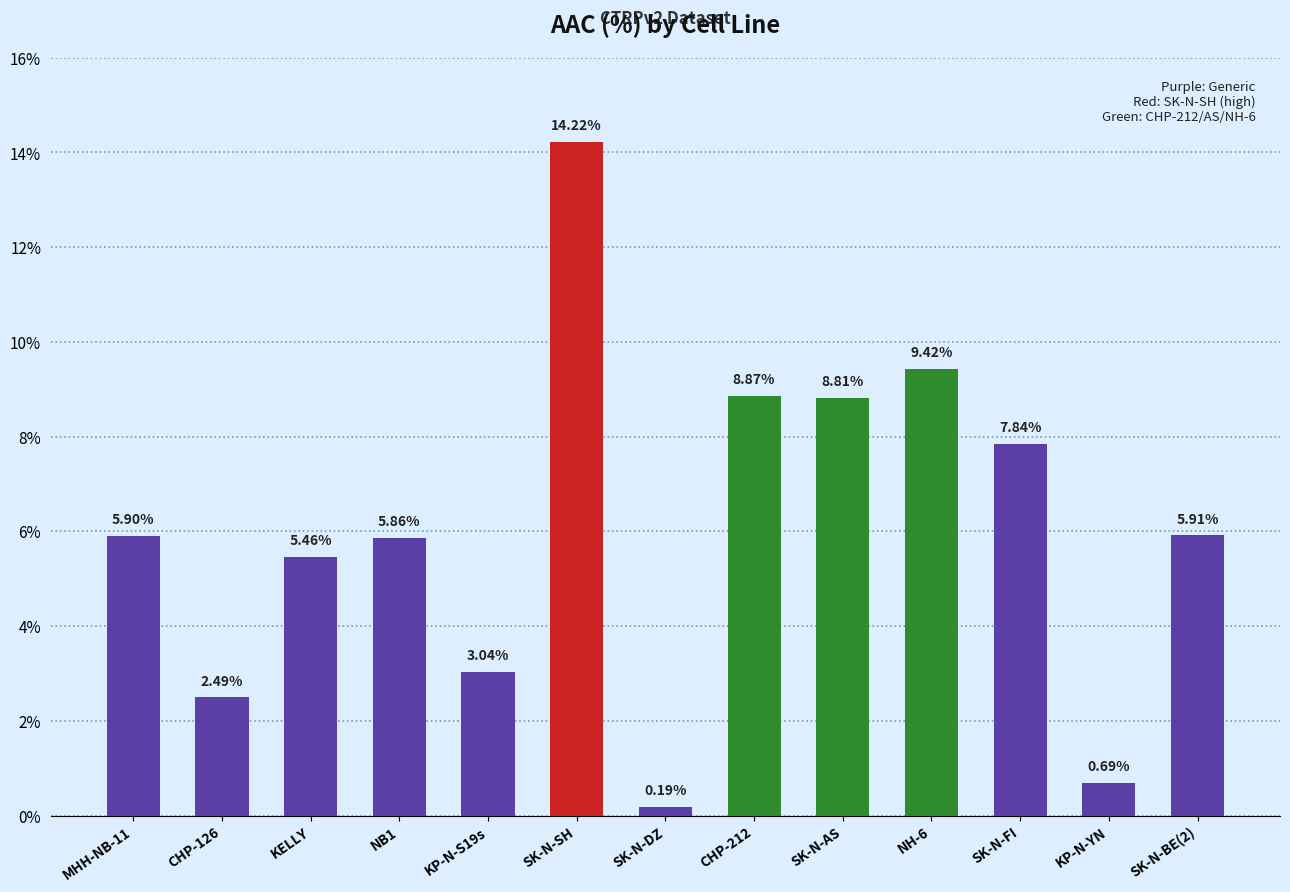

The value at CHP-212 is 2.6. True or false?

False